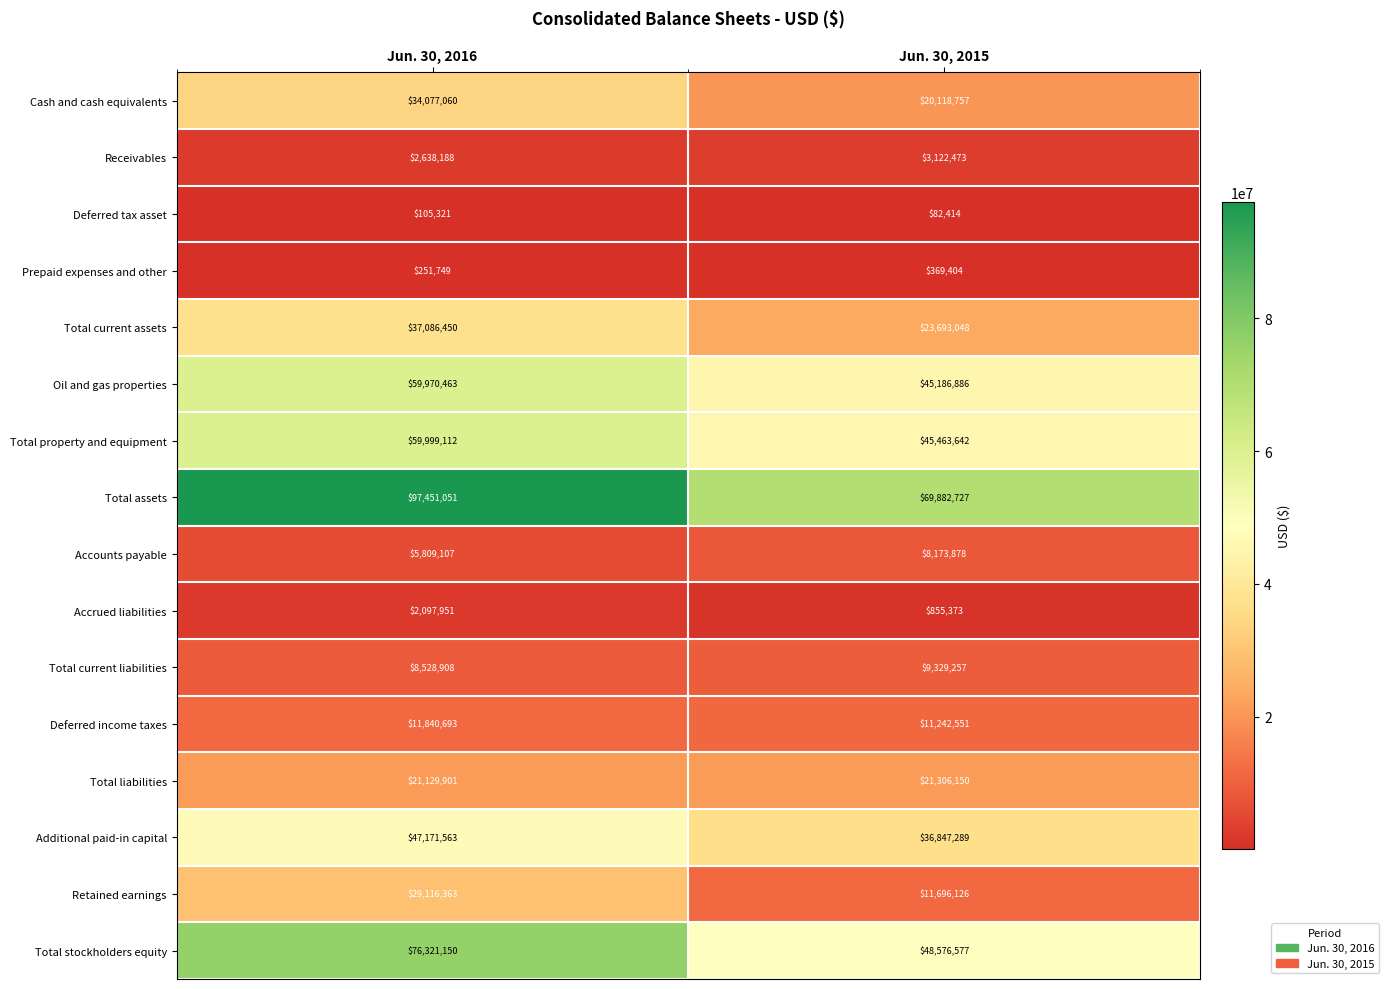

How many data points does each series have?

2